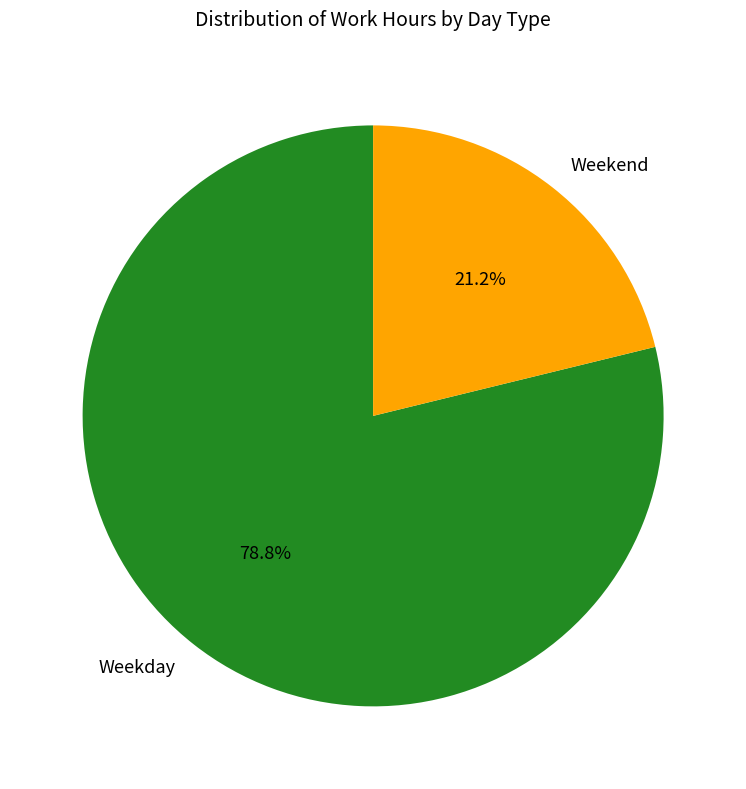

Rank the categories by value from highest to lowest.

Weekday, Weekend